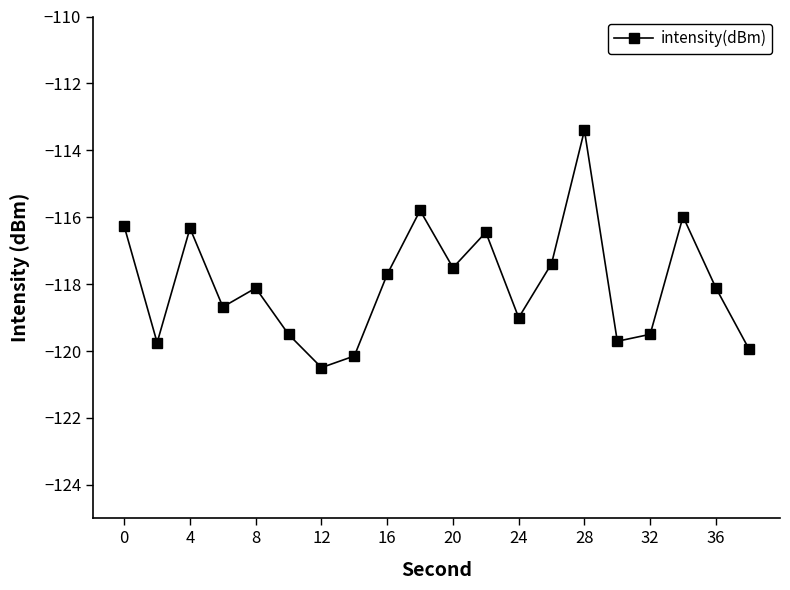

What is the average value?

-118.0